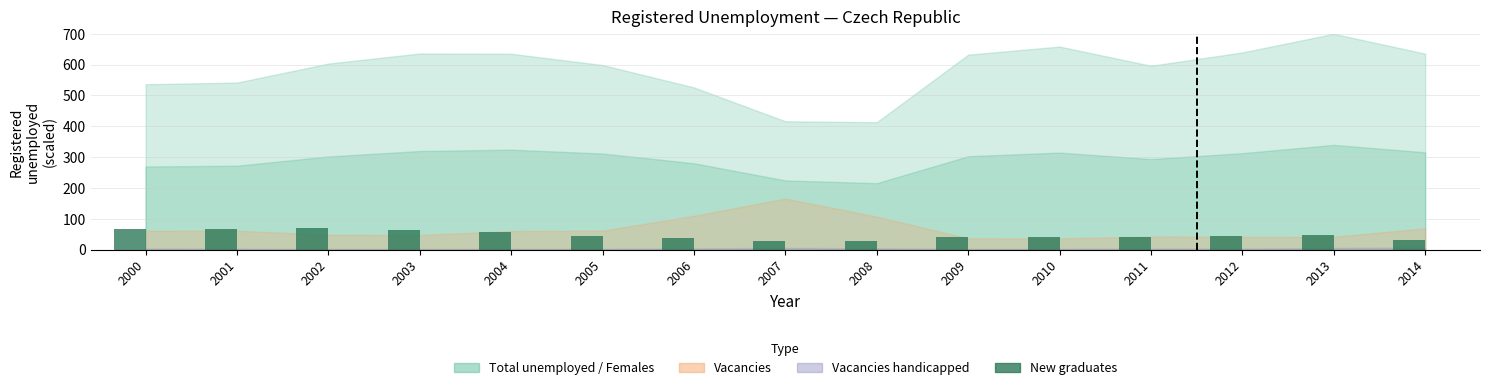

What is the maximum value shown in the chart?

70.2